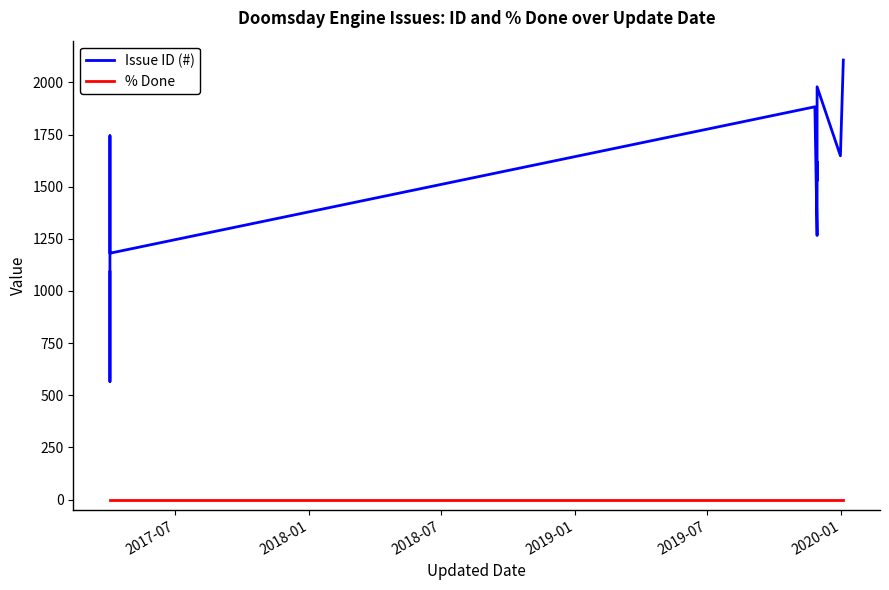

True or false: % Done and Issue ID (#) intersect in this chart.

False